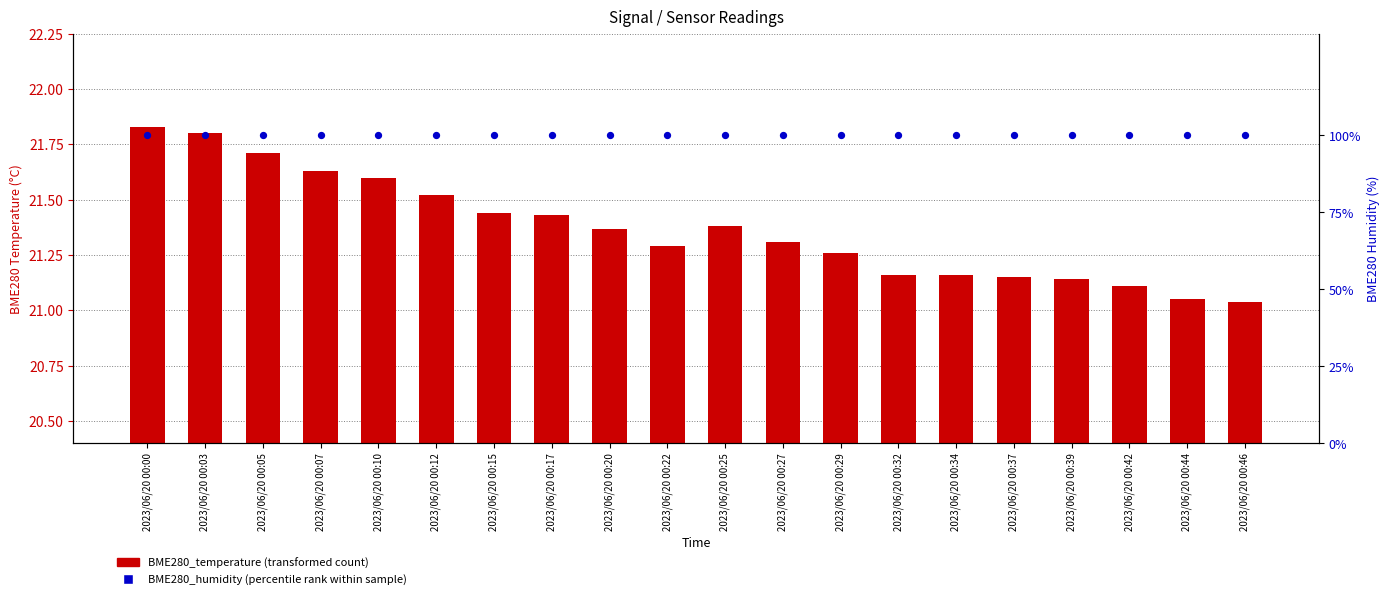

Which series has the largest Y range (max minus min)?

BME280_temperature